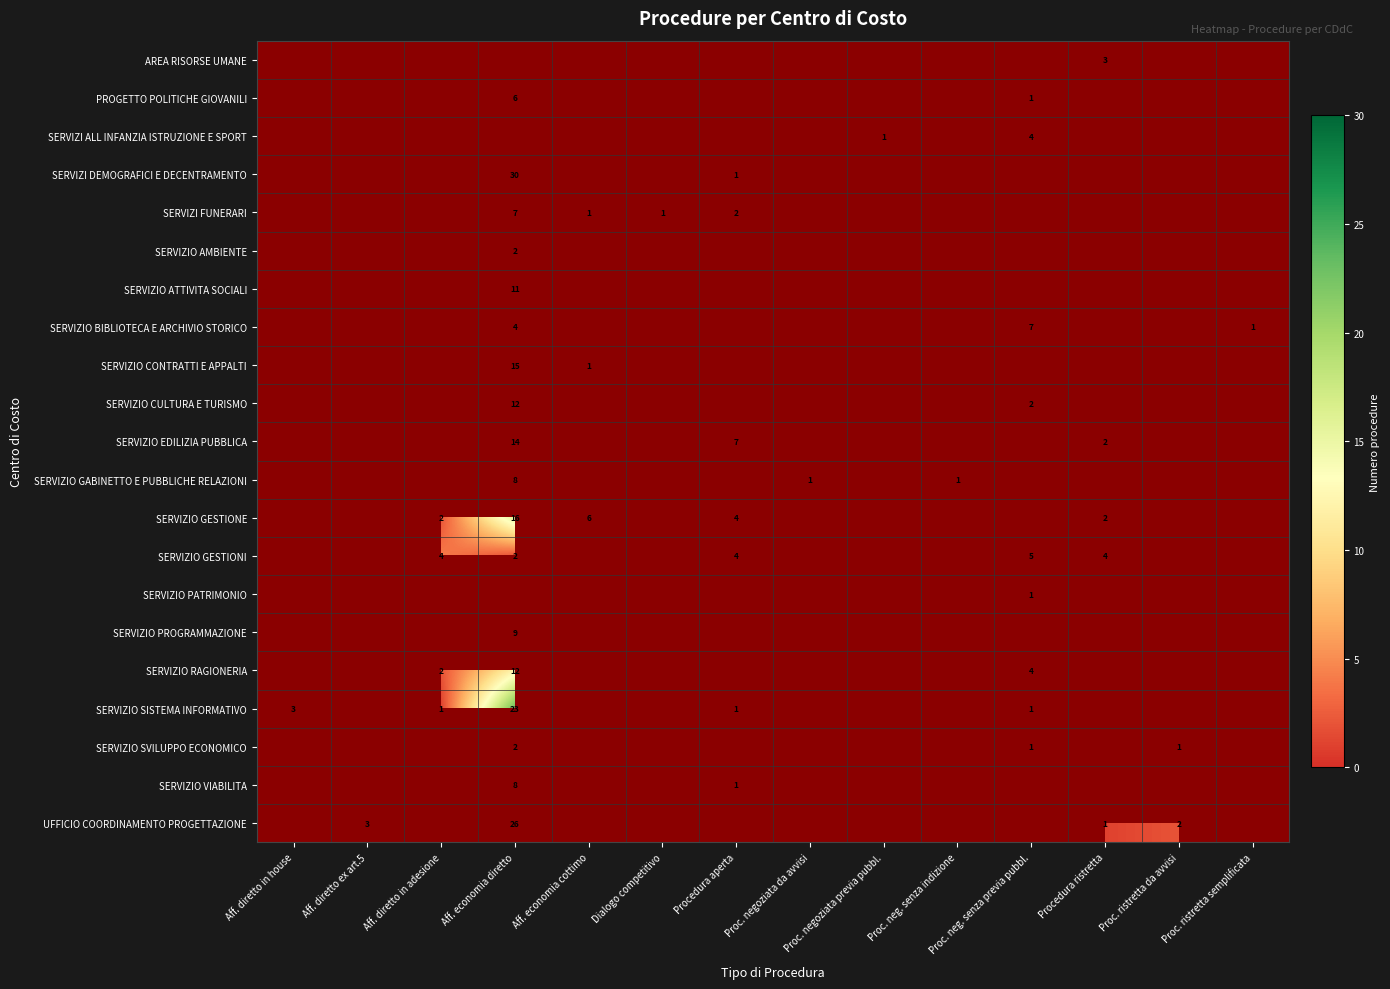

Is it true that SERVIZIO GESTIONI equals 1 at Aff. diretto in adesione?

False